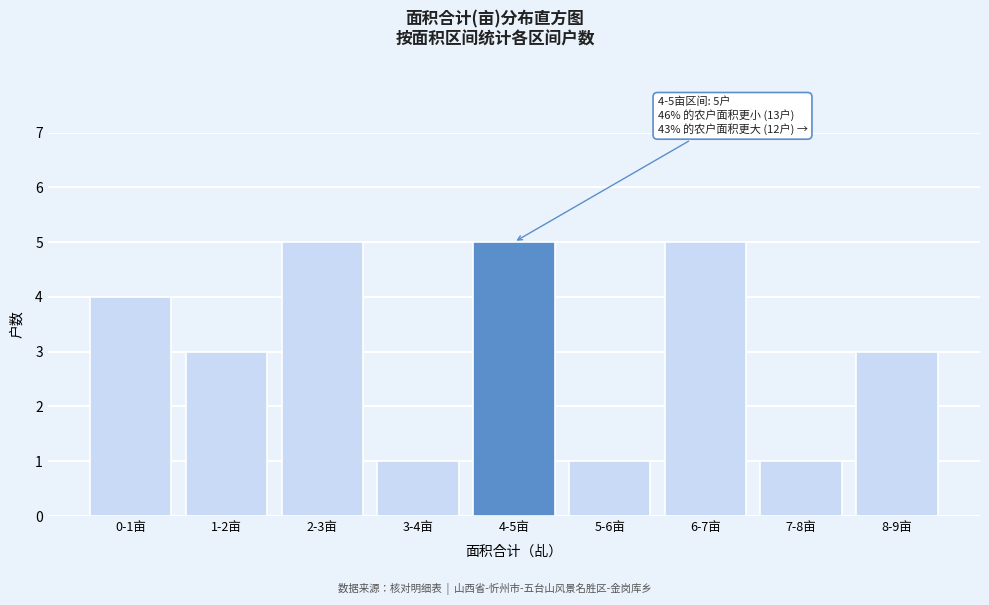

Reading left to right, list all the values displayed in this chart.

0-1亩=4	1-2亩=3	2-3亩=5	3-4亩=1	4-5亩=5	5-6亩=1	6-7亩=5	7-8亩=1	8-9亩=3